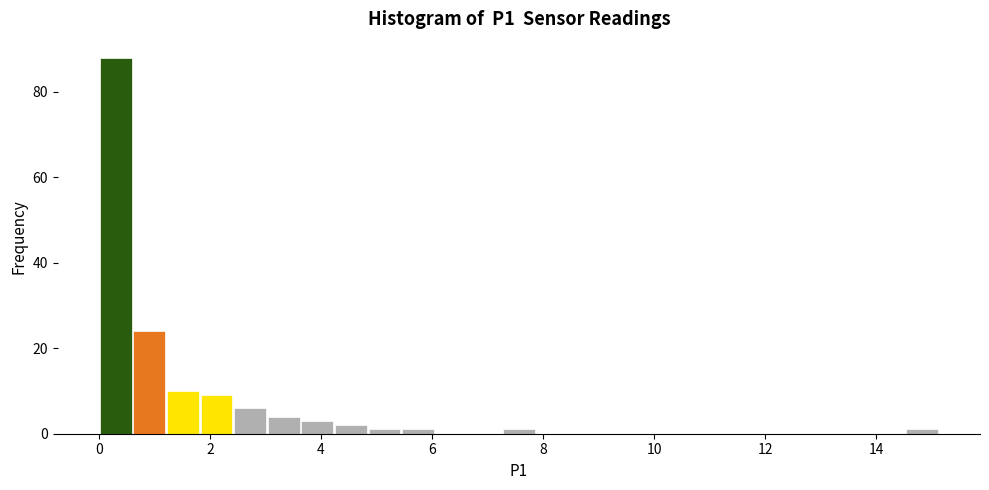

Around what value on the x-axis is the tallest bar? Give the approximate position of its centre, as read against the axis.

0.4